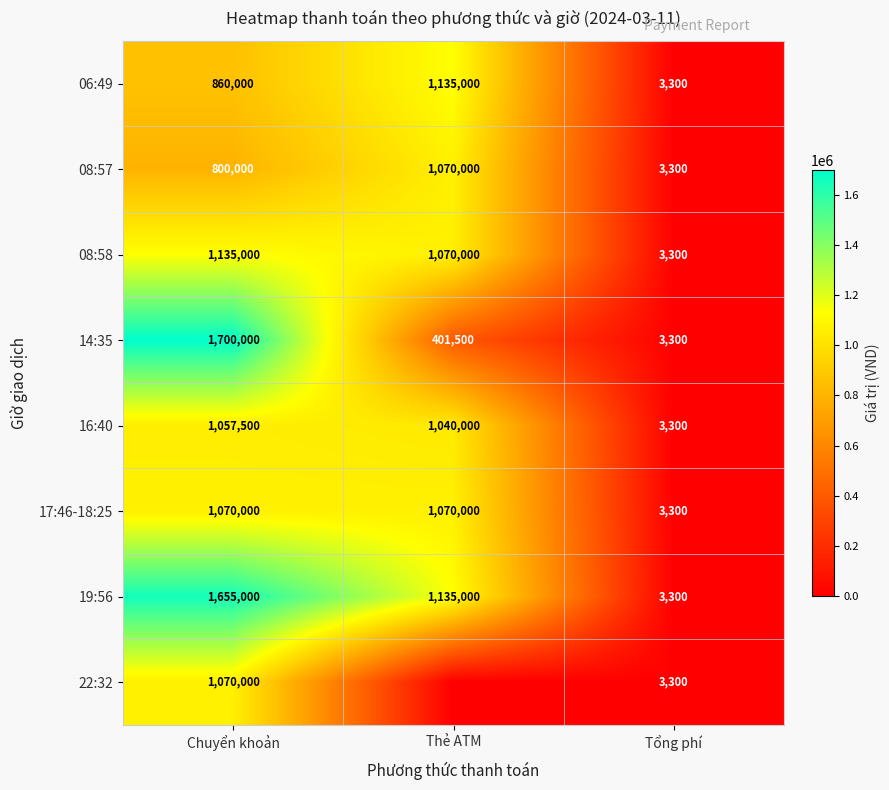

True or false: 08:57 has a value of 1199 at Tổng phí.

False